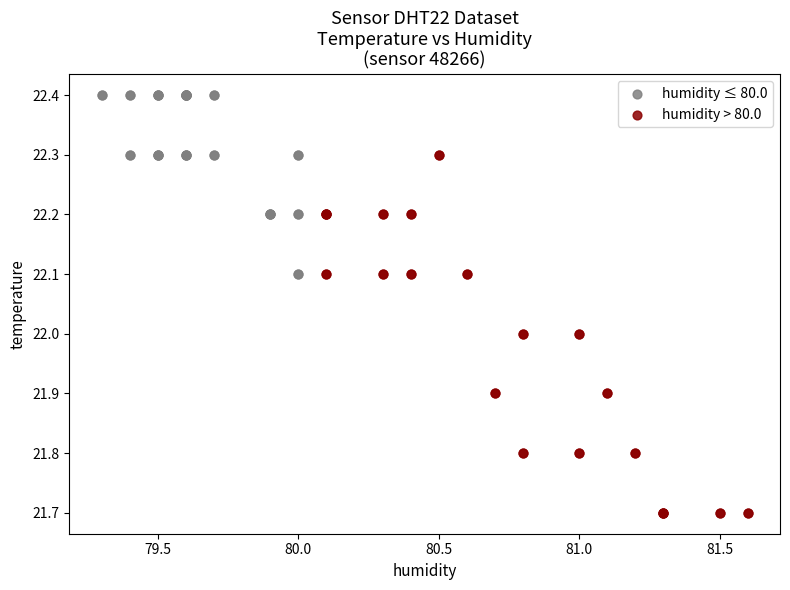

Which series contains the highest Y value?

humidity ≤ 80.0